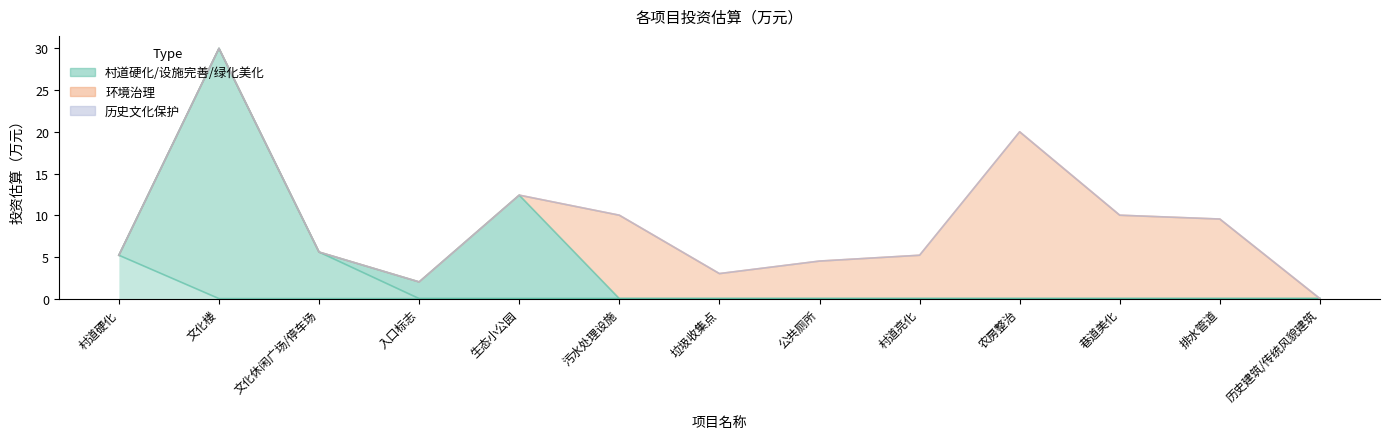

True or false: 环境治理 and 历史文化保护 intersect in this chart.

False